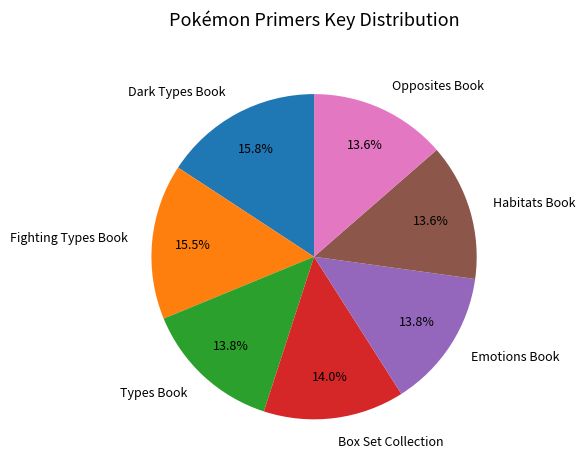

Count the number of slices in the pie.

7